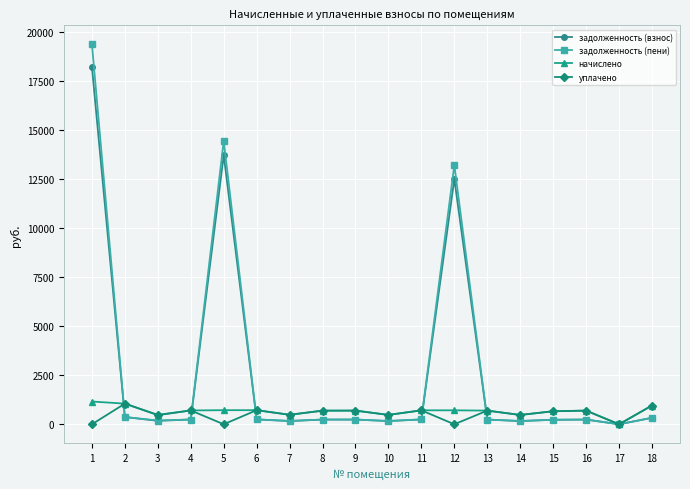

What is the value of the уплачено point at the 16th from the left?

695.7